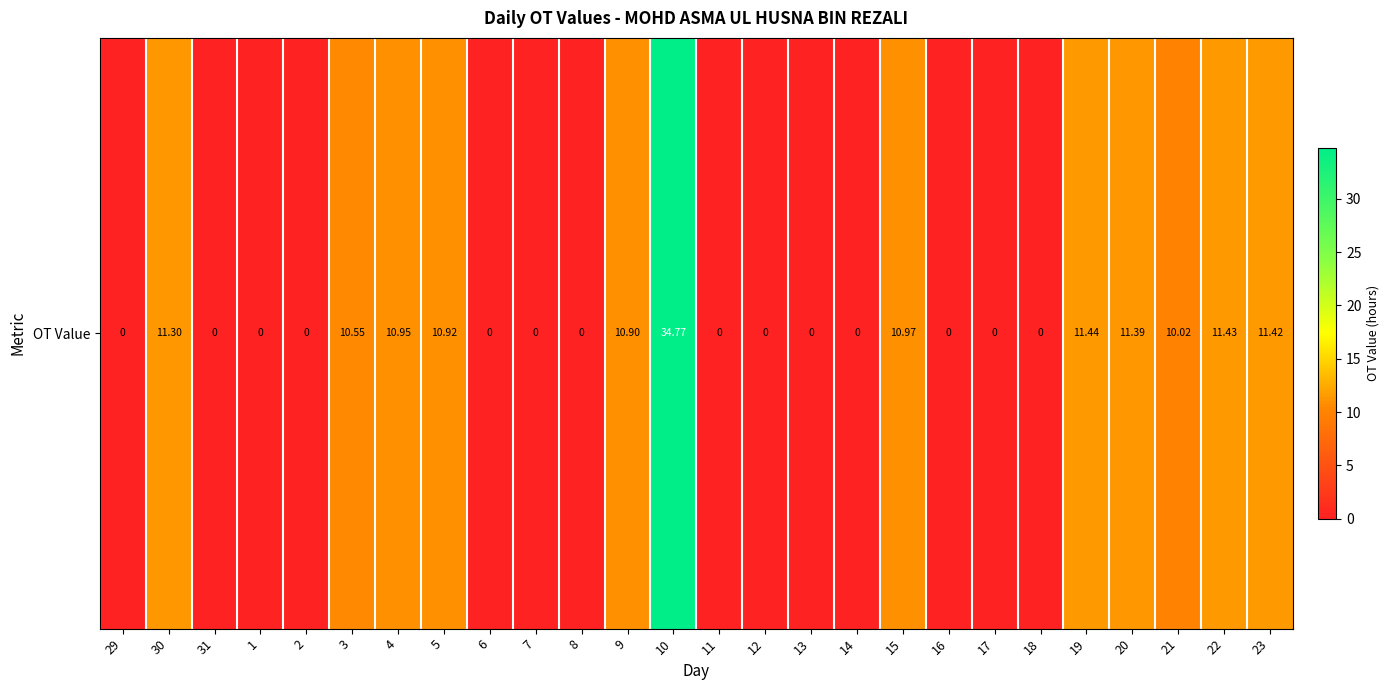

What is the change in value from 31 to 10?

+34.8